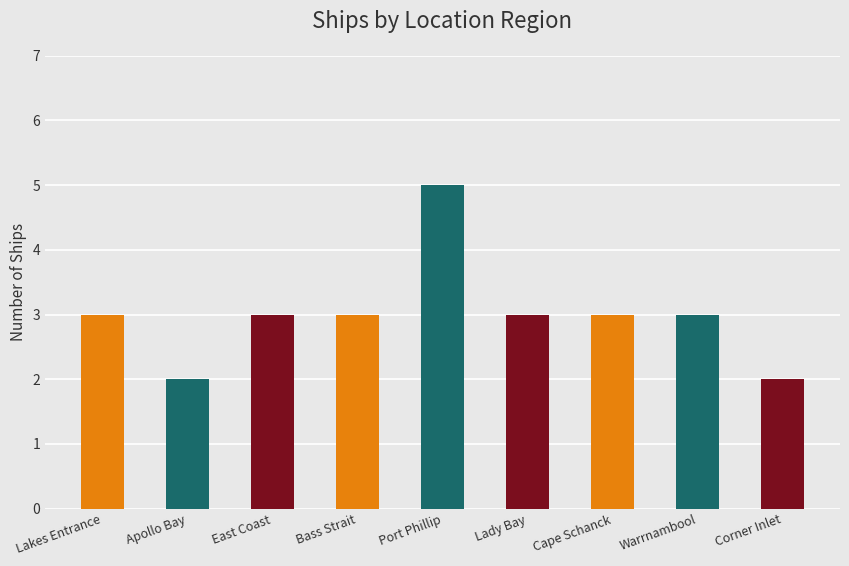

Between Lakes Entrance and Port Phillip, which is larger?

Port Phillip